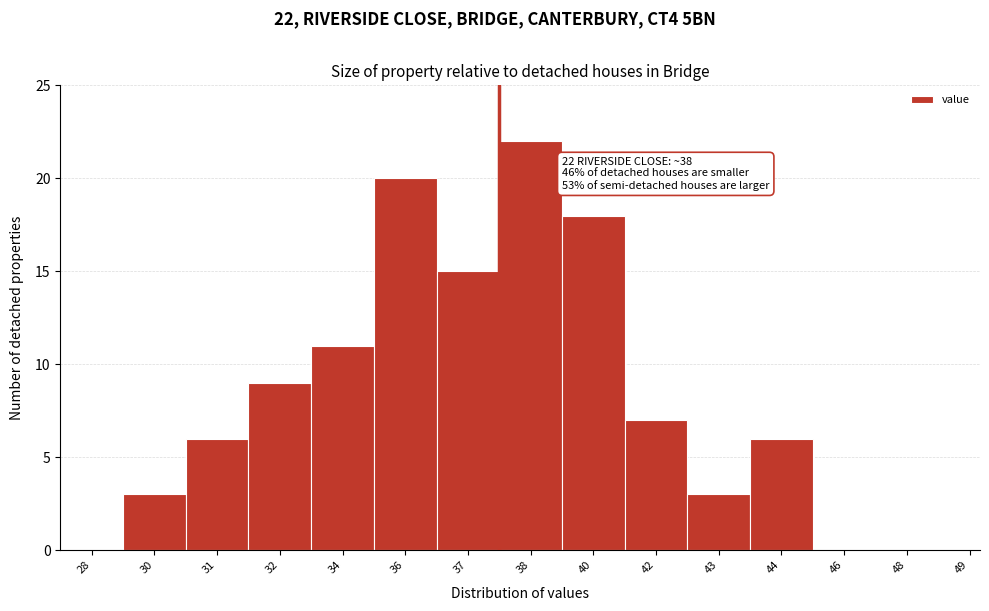

Reading left to right, extract all data points from this chart.

28=0	30=3	31=6	32=9	34=11	36=20	37=15	38=22	40=18	42=7	43=3	44=6	46=0	48=0	49=0